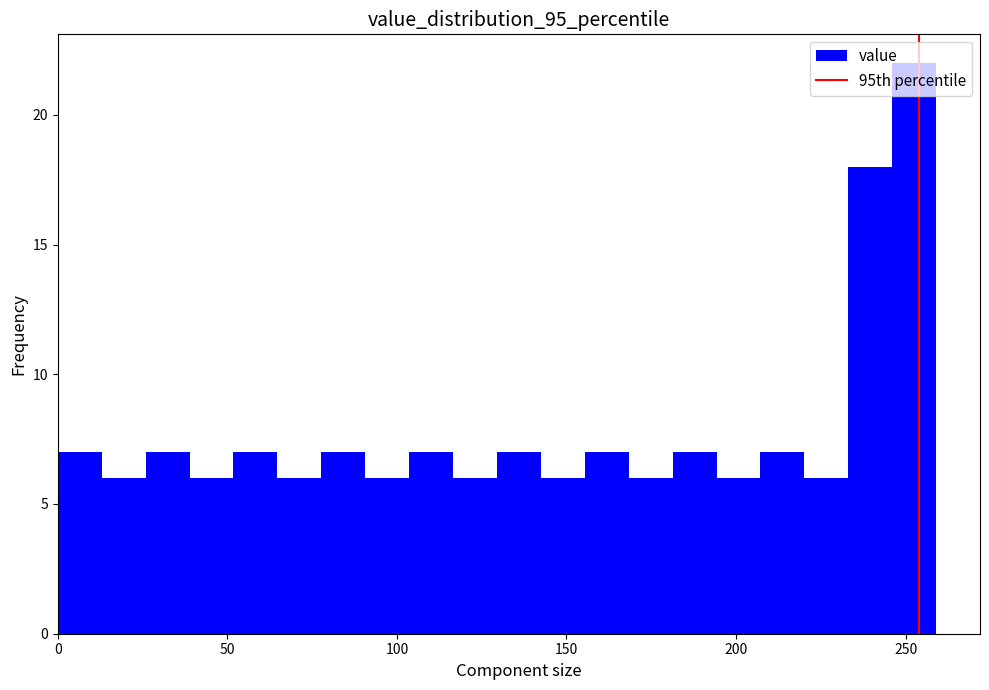

Around what value on the x-axis is the tallest bar? Give the approximate position of its centre, as read against the axis.

255